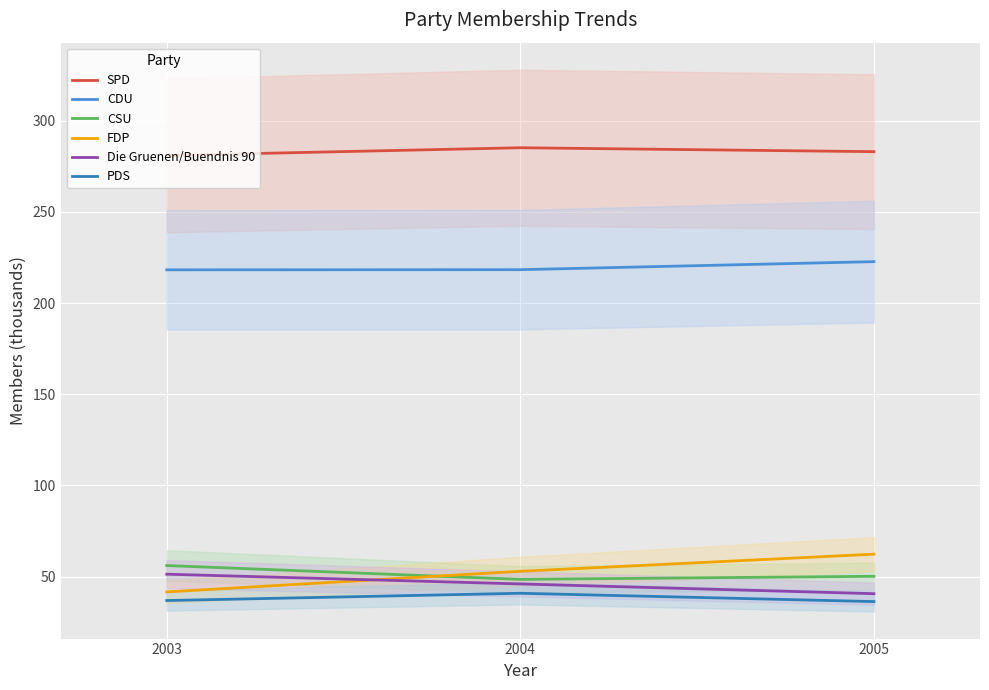

What is the total value across all series at 2004?

691.6